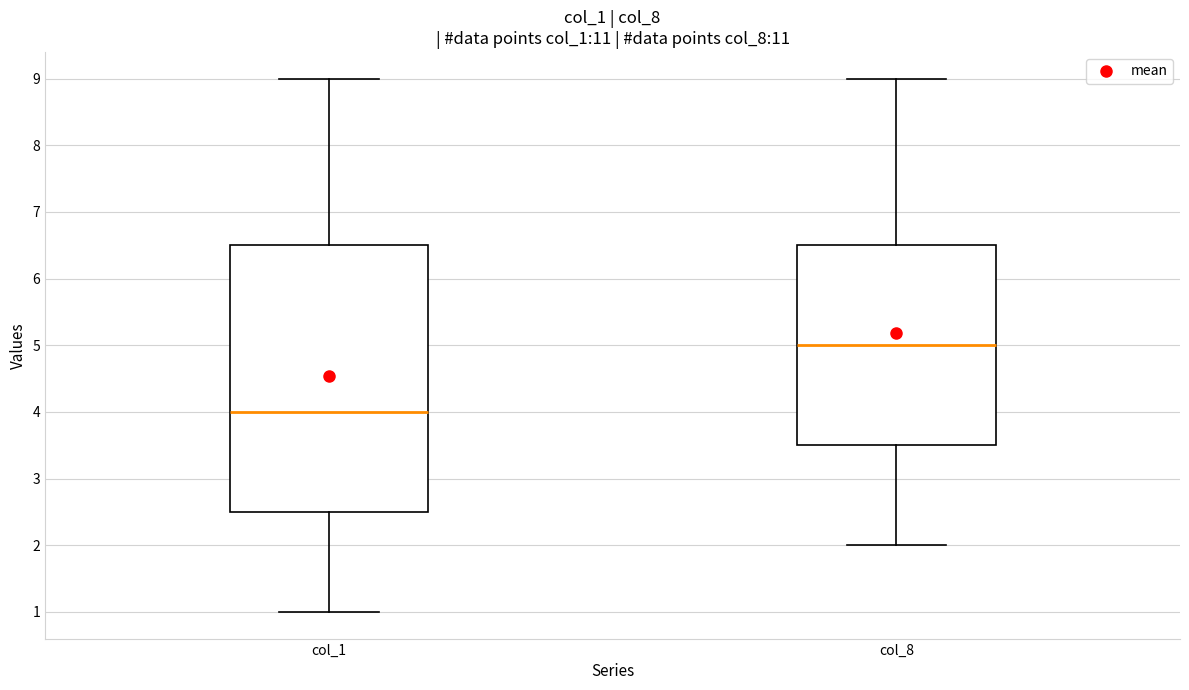

Reading left to right, read every box against the y-axis: the position of its median line, the range the box covers, and the ends of its whiskers. The values are not printed on the chart, so give them approximately, as read against the axis.

col_1: median 4.0, box 2.5 to 6.5, whiskers 1.0 to 9.0
col_8: median 5.0, box 3.5 to 6.5, whiskers 2.0 to 9.0